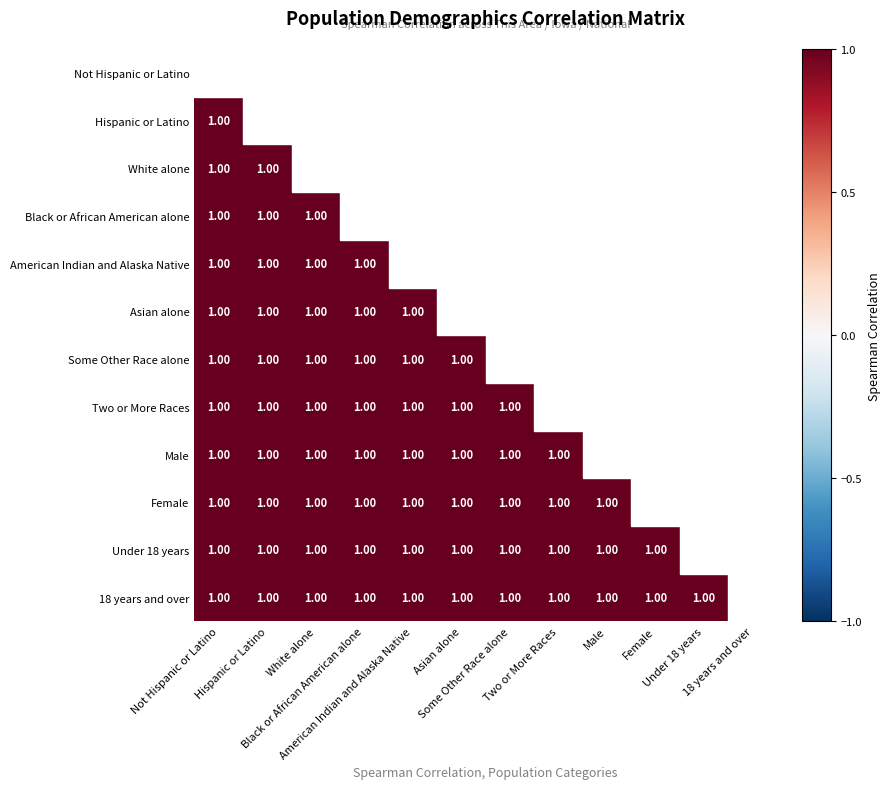

Rank the series at Some Other Race alone from lowest to highest value.

White alone, Not Hispanic or Latino, Male, 18 years and over, Under 18 years, Female, Two or More Races, American Indian and Alaska Native, Asian alone, Black or African American alone, Hispanic or Latino, Some Other Race alone